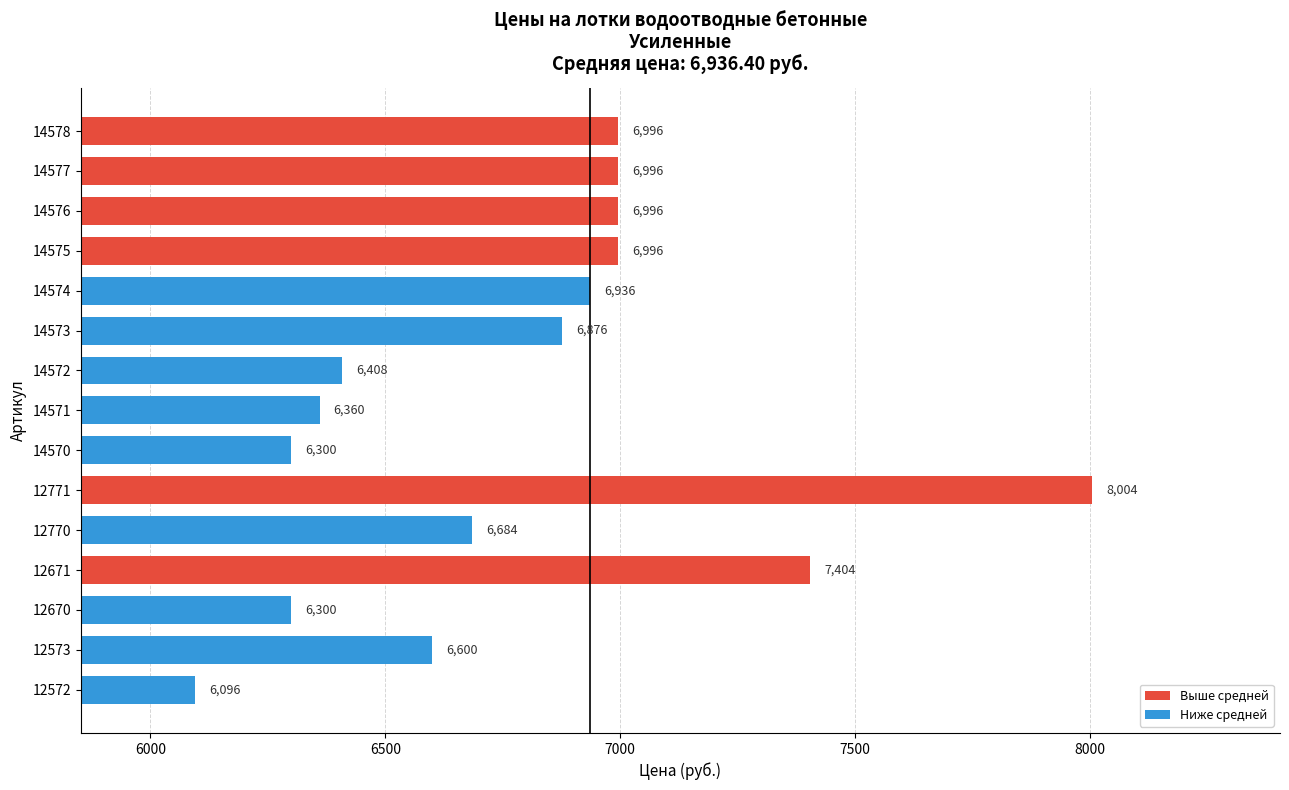

What is the minimum value shown in the chart?

6096